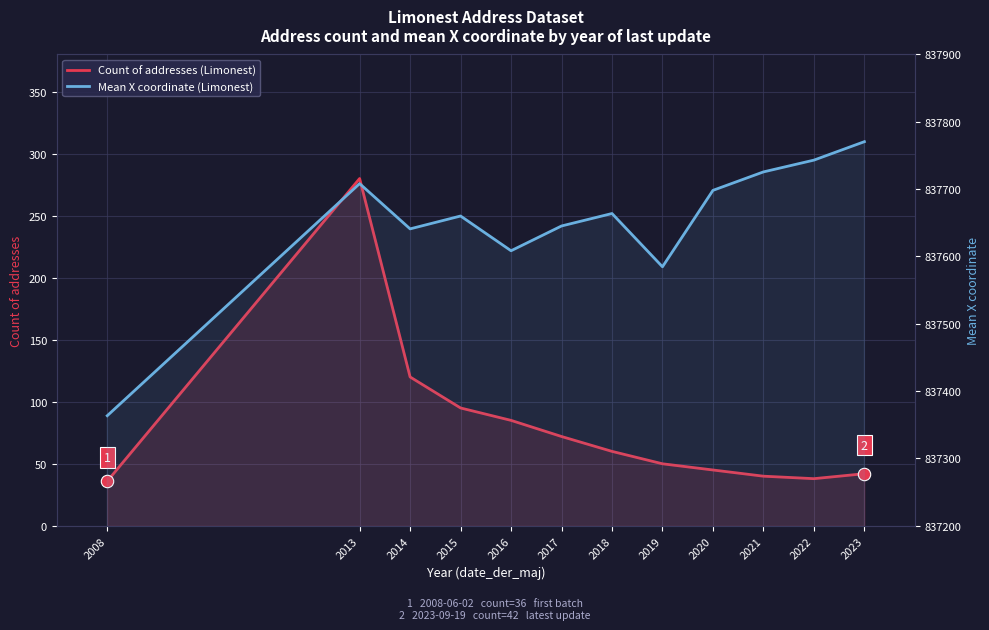

At which category is the sum across all series the highest?

2013